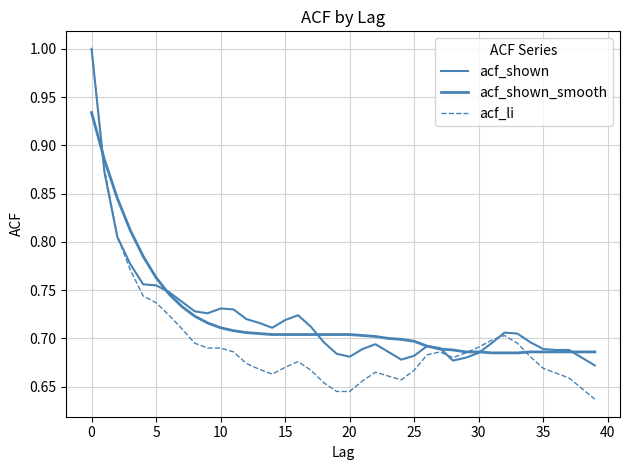

How many lines are shown in the chart?

3